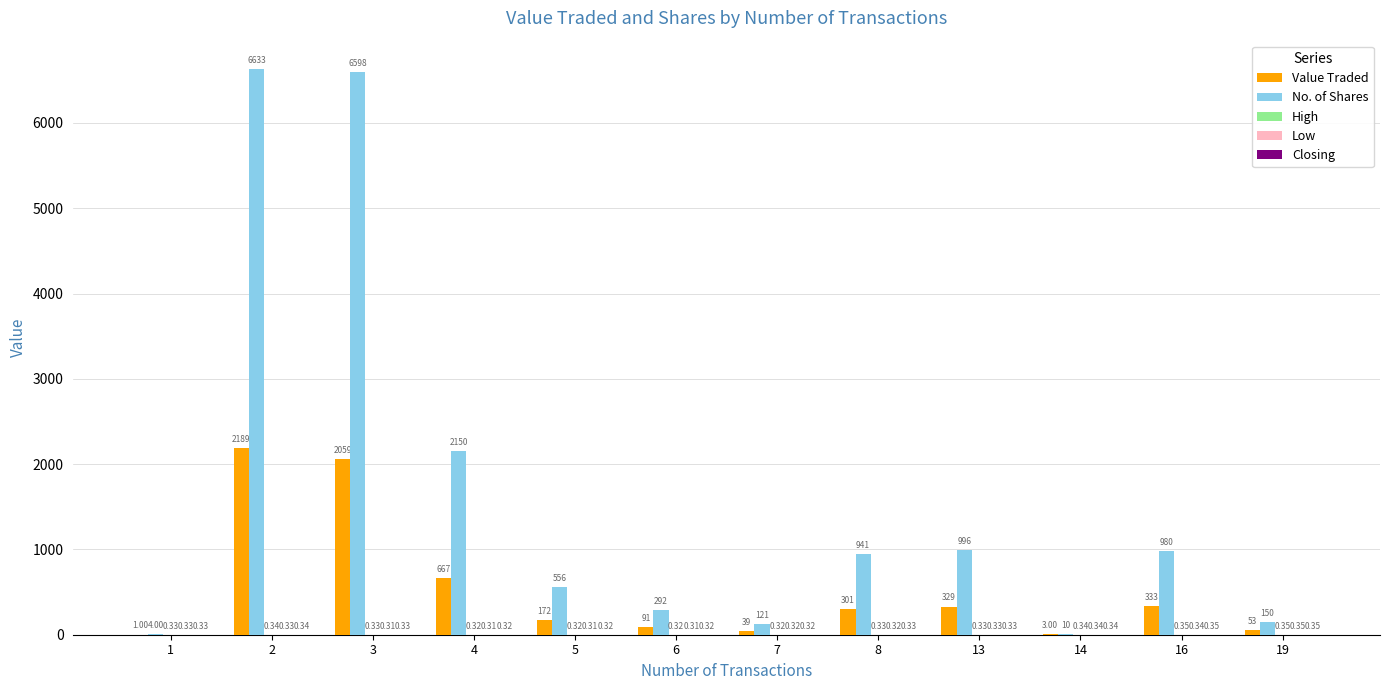

What is the total value across all series at 13?

1326.0